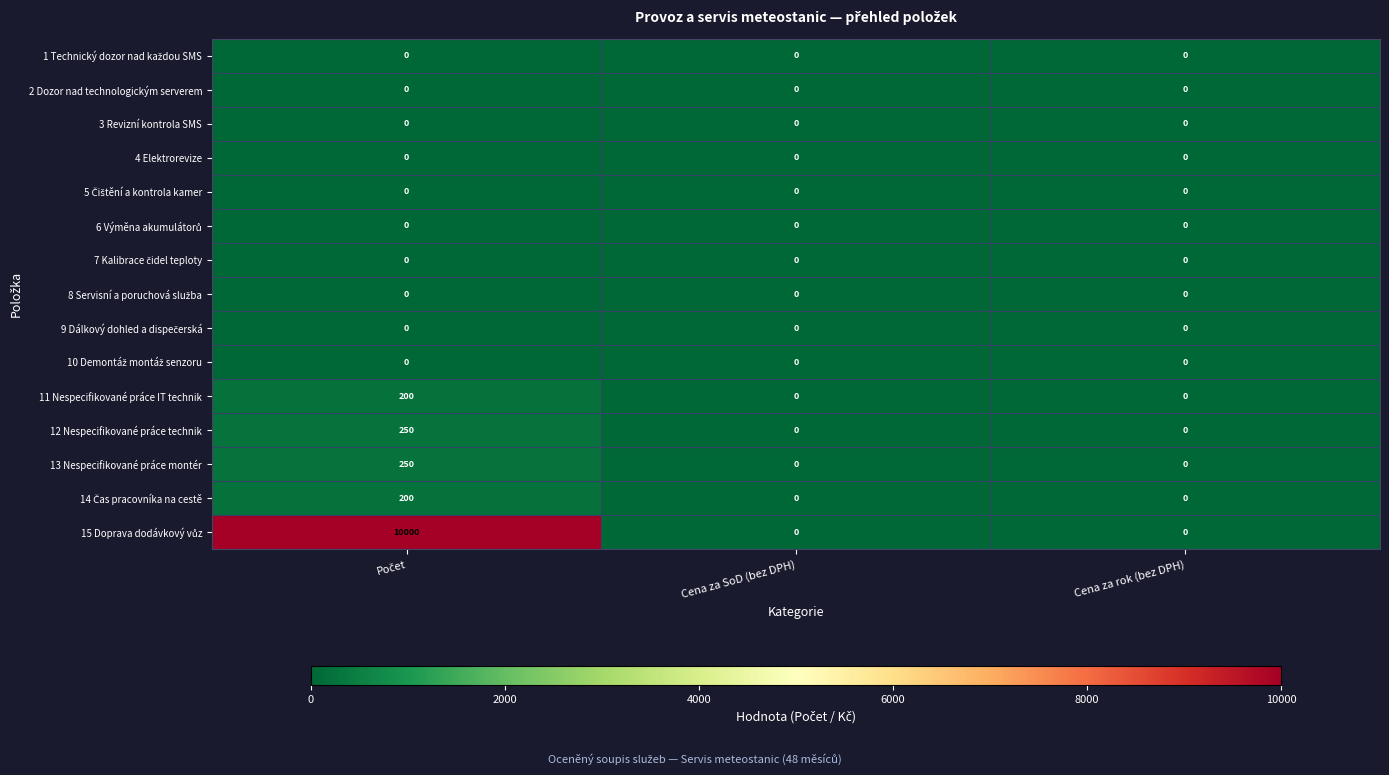

True or false: 3 Revizní kontrola SMS has a value of 0 at Cena za SoD (bez DPH).

True